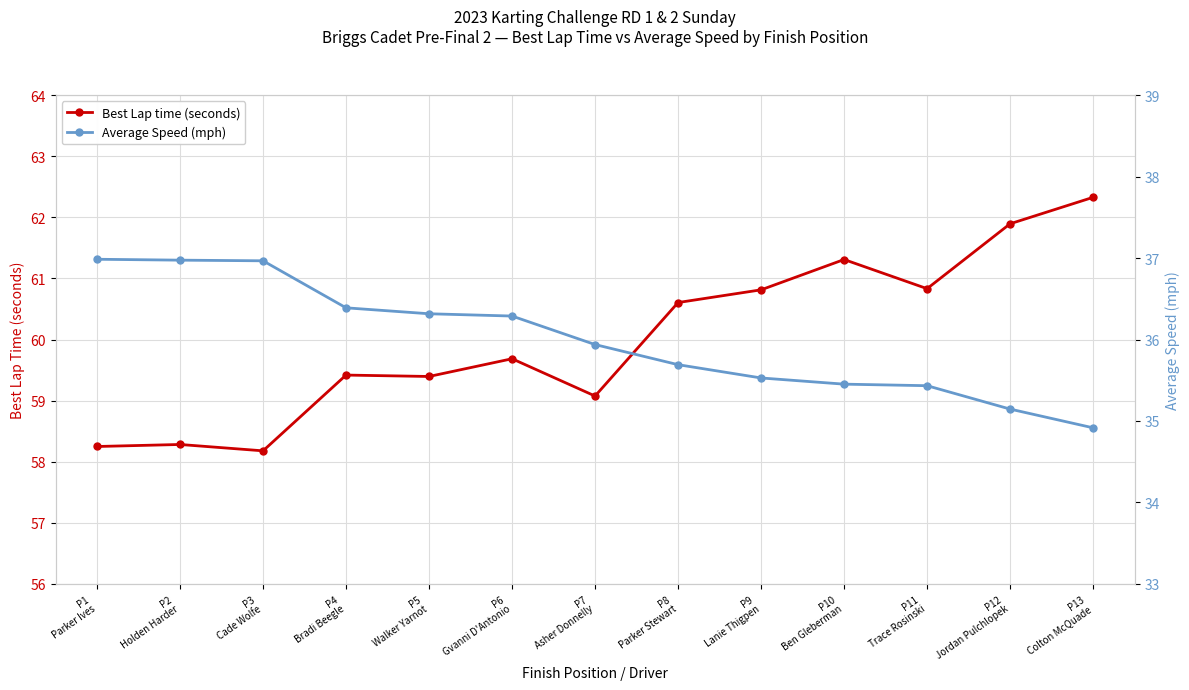

The value of Average Speed (mph) at P13
Colton McQuade is 56.5. True or false?

False